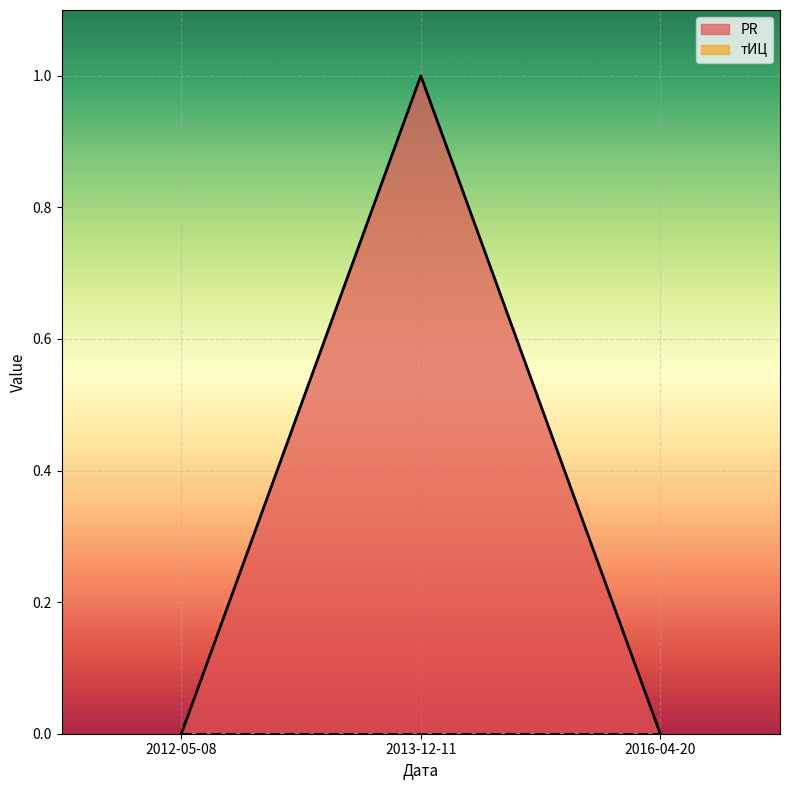

What position from the right is 2012-05-08?

3